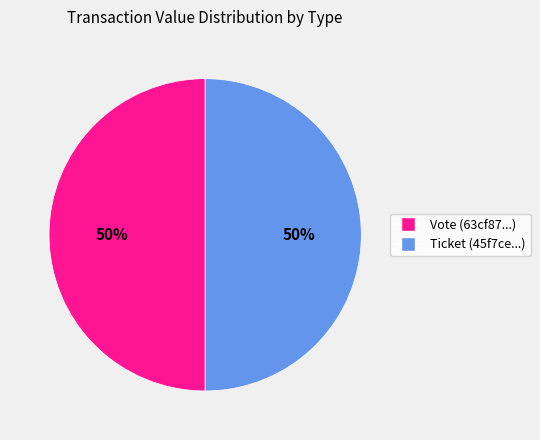

Is the sum of Ticket and Vote greater than half?

Yes